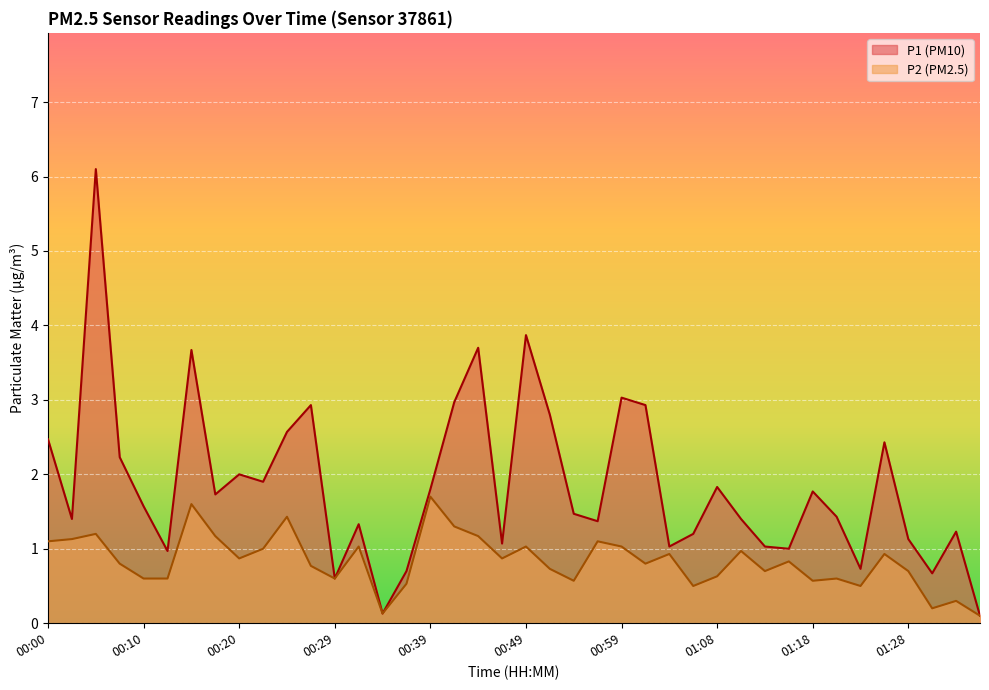

What is the difference between the maximum and minimum values in the P2 series?

1.6